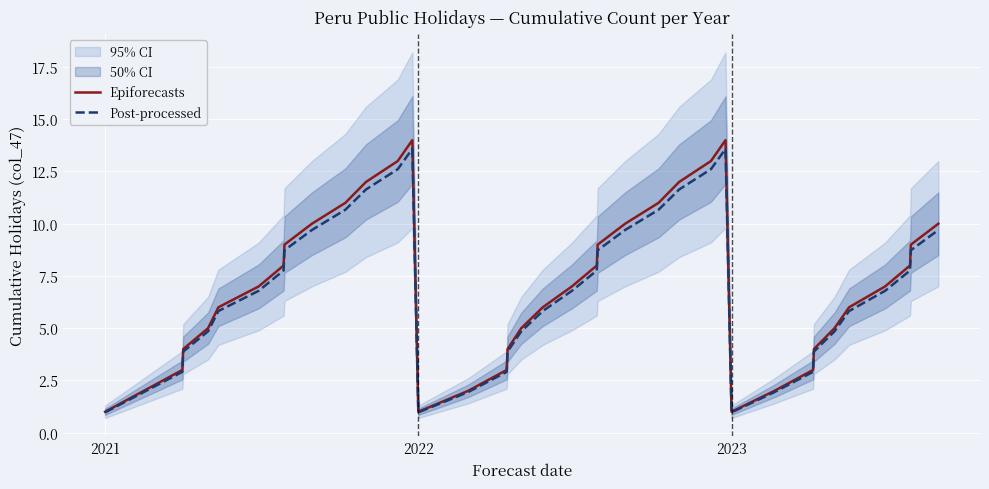

Reading left to right, extract all data points from this chart.

Epiforecasts: 1.0	2.0	3.0	4.0	5.0	6.0	7.0	8.0	9.0	10.0	11.0	12.0	13.0	14.0	1.0	2.0	3.0	4.0	5.0	6.0	7.0	8.0	9.0	10.0	11.0	12.0	13.0	14.0	1.0	2.0	3.0	4.0	5.0	6.0	7.0	8.0	9.0	10.0
Post-processed: 1.0	1.9	2.9	3.9	4.8	5.8	6.8	7.8	8.7	9.7	10.7	11.6	12.6	13.6	1.0	1.9	2.9	3.9	4.8	5.8	6.8	7.8	8.7	9.7	10.7	11.6	12.6	13.6	1.0	1.9	2.9	3.9	4.8	5.8	6.8	7.8	8.7	9.7